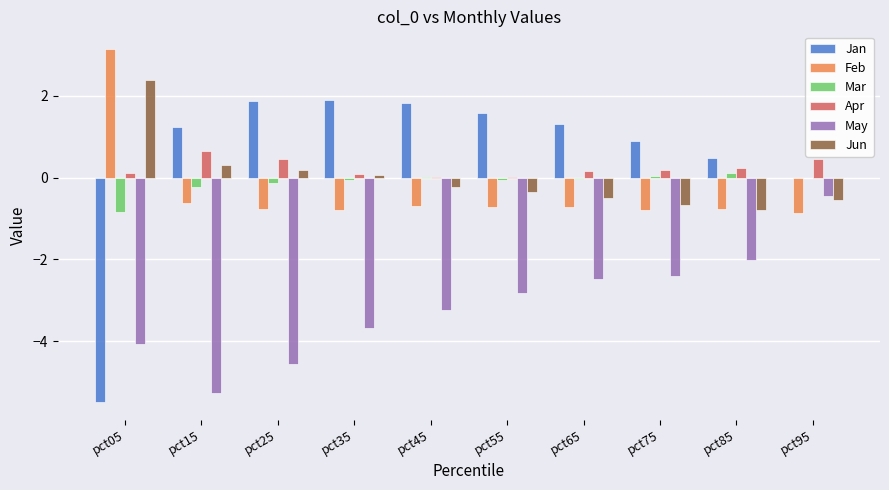

What is the sum of the Jan values at pct95 and pct65?

1.3